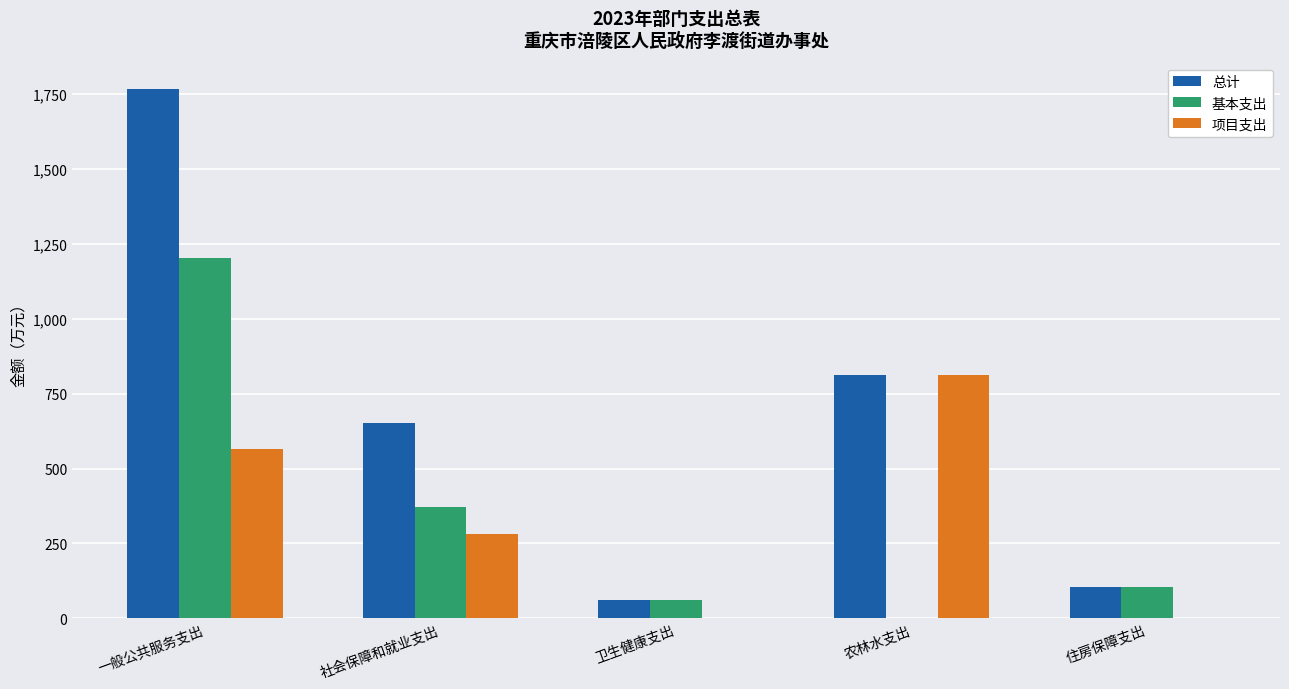

How many distinct data groups are displayed?

3